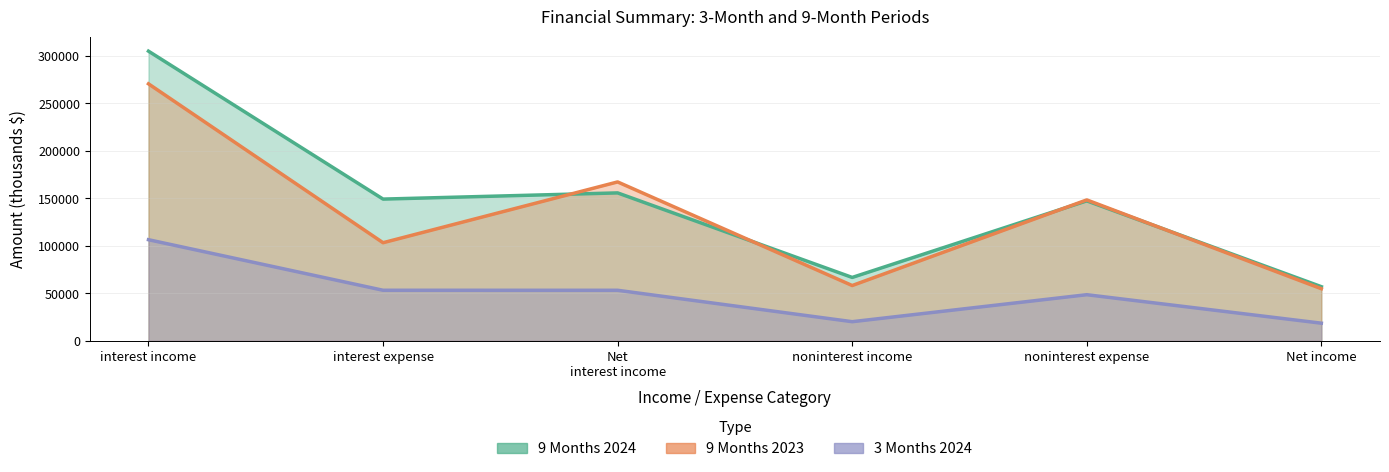

At which category does 3 Months 2024 reach its first local valley?

noninterest income